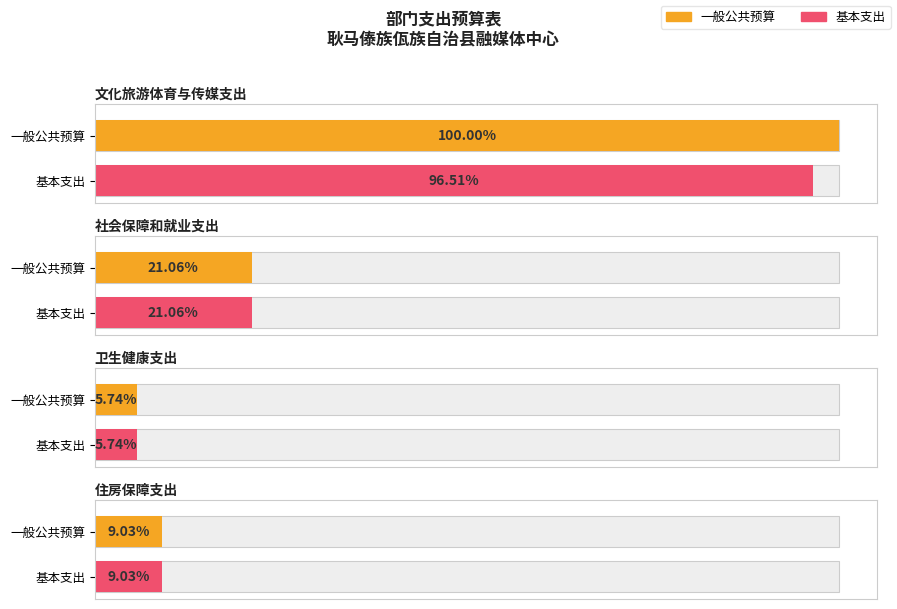

Which series has the widest spread of values?

一般公共预算